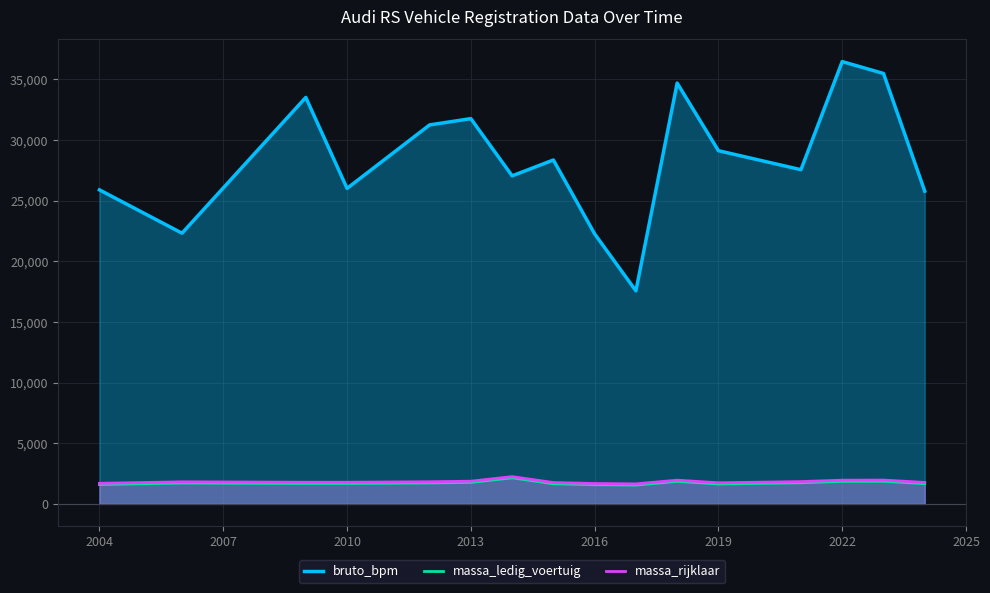

What is the difference between the highest and lowest values at 2022?

34618.0